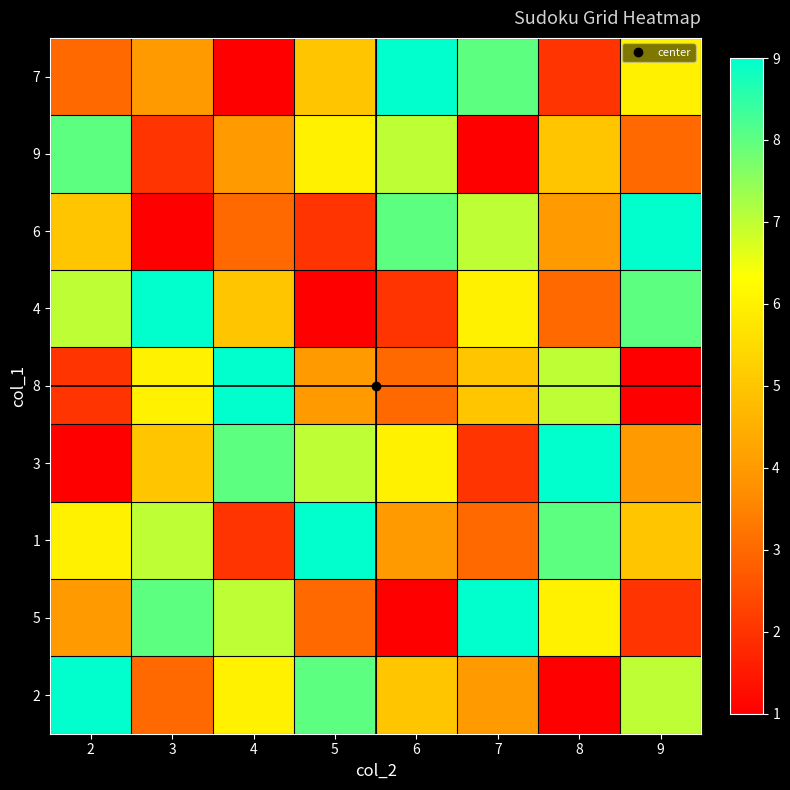

Reading left to right, transcribe all the data shown in this chart.

7: 2=3	3=4	4=1	5=5	6=9	7=8	8=2	9=6
9: 2=8	3=2	4=4	5=6	6=7	7=1	8=5	9=3
6: 2=5	3=1	4=3	5=2	6=8	7=7	8=4	9=9
4: 2=7	3=9	4=5	5=1	6=2	7=6	8=3	9=8
8: 2=2	3=6	4=9	5=4	6=3	7=5	8=7	9=1
3: 2=1	3=5	4=8	5=7	6=6	7=2	8=9	9=4
1: 2=6	3=7	4=2	5=9	6=4	7=3	8=8	9=5
5: 2=4	3=8	4=7	5=3	6=1	7=9	8=6	9=2
2: 2=9	3=3	4=6	5=8	6=5	7=4	8=1	9=7